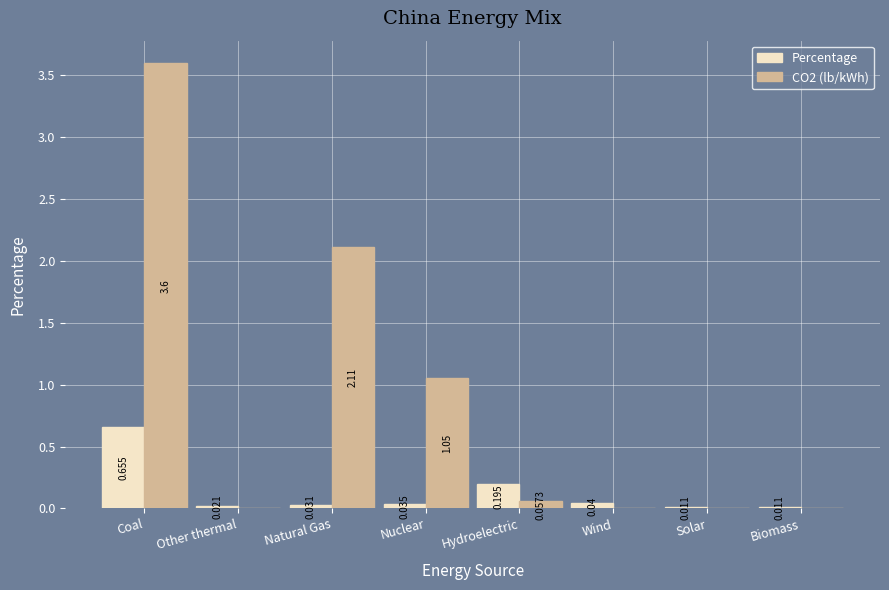

How many groups of bars are there?

8